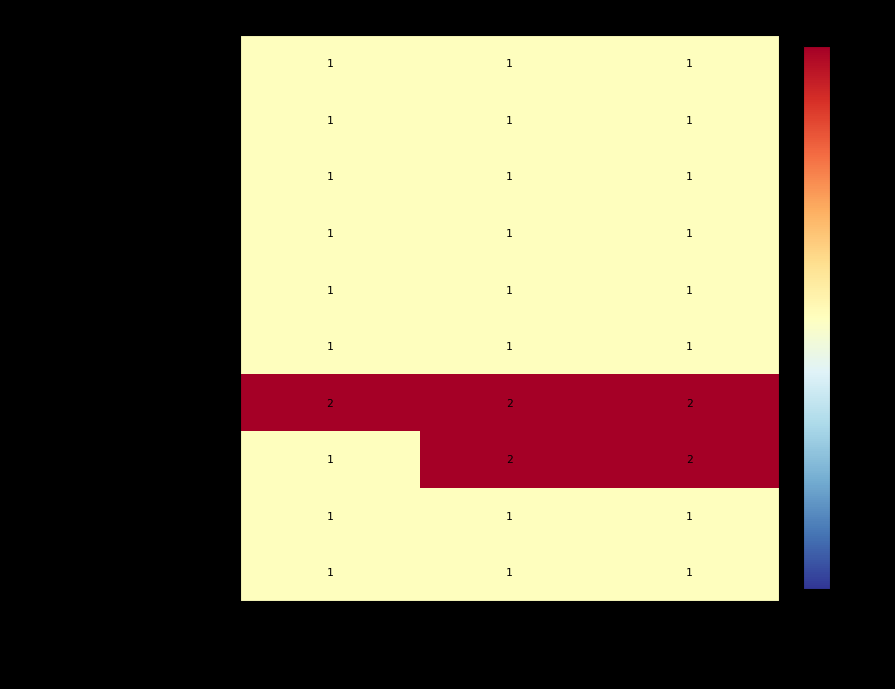

Reading left to right, extract all data points from this chart.

АРМ (системный блок + монитор+ МФУ): Количество=1	Итоговое количество=1	Подсчет=1
Виртуальный учебный комплекс: Количество=1	Итоговое количество=1	Подсчет=1
Интерактивный комплекс-доска: Количество=1	Итоговое количество=1	Подсчет=1
Ноутбук: Количество=1	Итоговое количество=1	Подсчет=1
Офисный стол: Количество=1	Итоговое количество=1	Подсчет=1
Стол письменный: Количество=1	Итоговое количество=1	Подсчет=1
Стул (2 шт): Количество=2	Итоговое количество=2	Подсчет=2
Стул (1 шт): Количество=1	Итоговое количество=2	Подсчет=2
Шкаф для документов: Количество=1	Итоговое количество=1	Подсчет=1
Шкаф для одежды: Количество=1	Итоговое количество=1	Подсчет=1